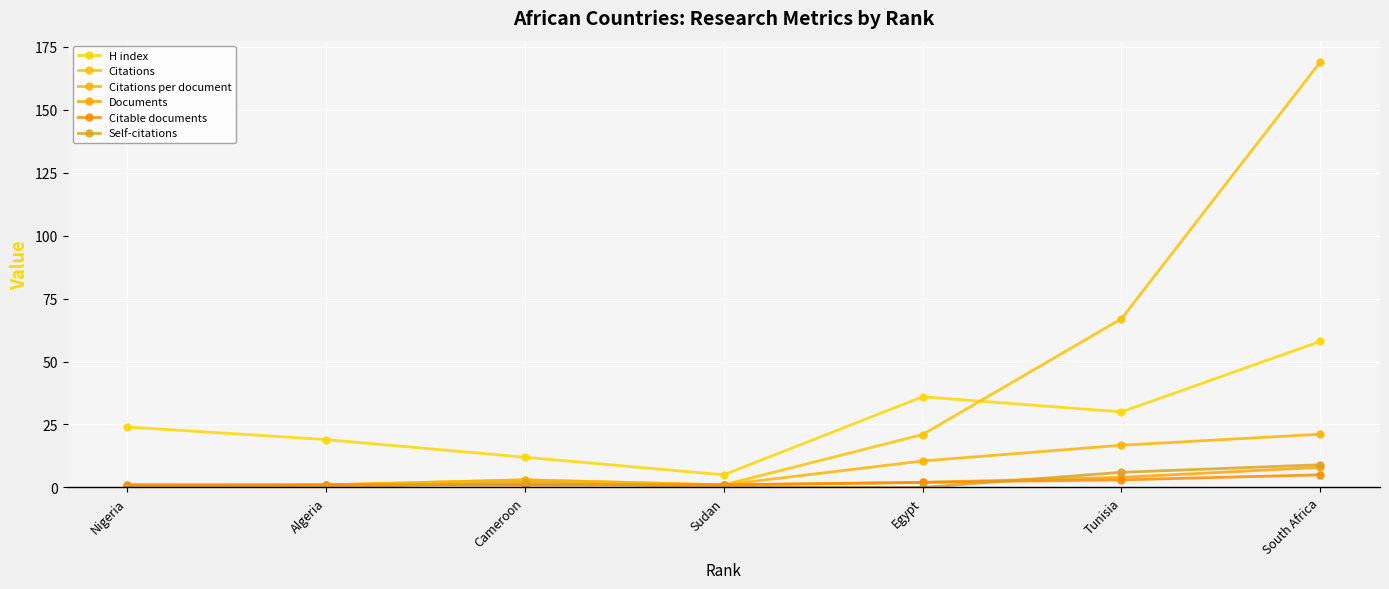

Between Nigeria and Egypt, which series saw the biggest shift?

Citations